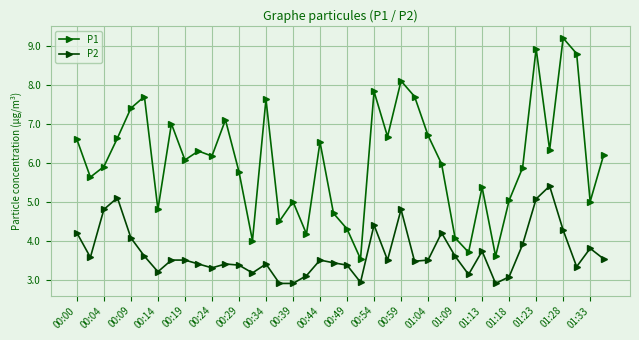

Does the chart have visible grid lines?

Yes